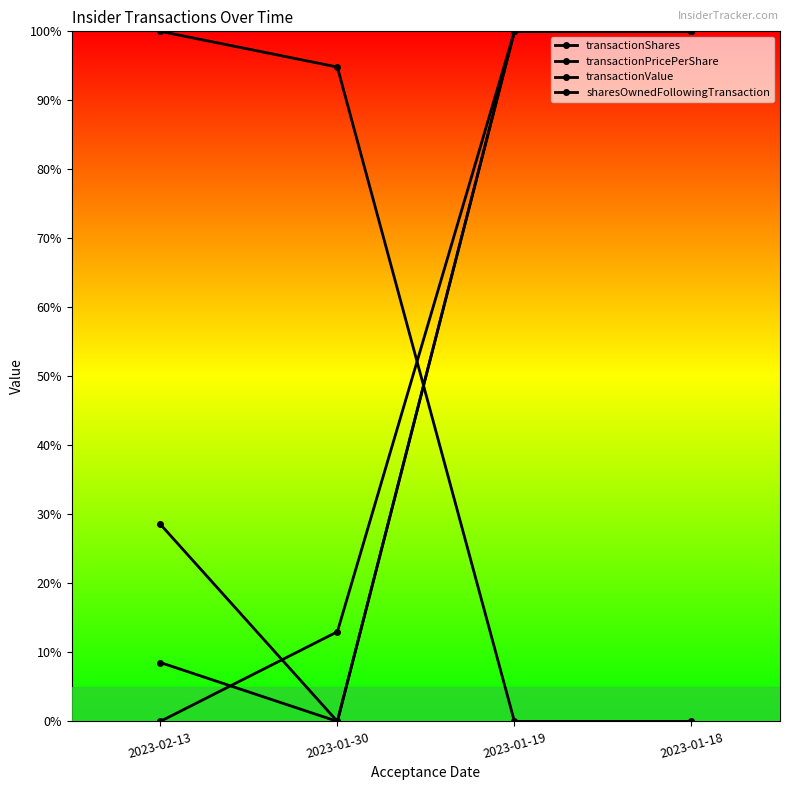

Reading left to right, extract all data points from this chart.

transactionShares: 2023-02-13=0.3	2023-01-30=0.0	2023-01-19=1.0	2023-01-18=1.0
transactionPricePerShare: 2023-02-13=0.0	2023-01-30=0.1	2023-01-19=1.0	2023-01-18=1.0
transactionValue: 2023-02-13=0.1	2023-01-30=0.0	2023-01-19=1.0	2023-01-18=1.0
sharesOwnedFollowingTransaction: 2023-02-13=1.0	2023-01-30=0.9	2023-01-19=0.0	2023-01-18=0.0